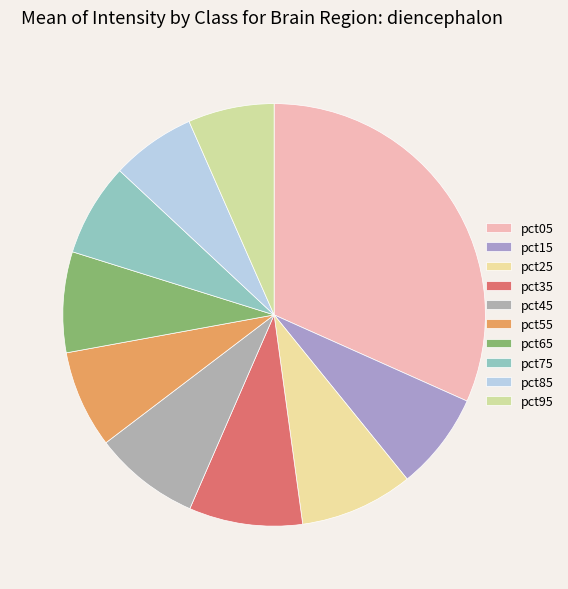

Count the number of slices in the pie.

10